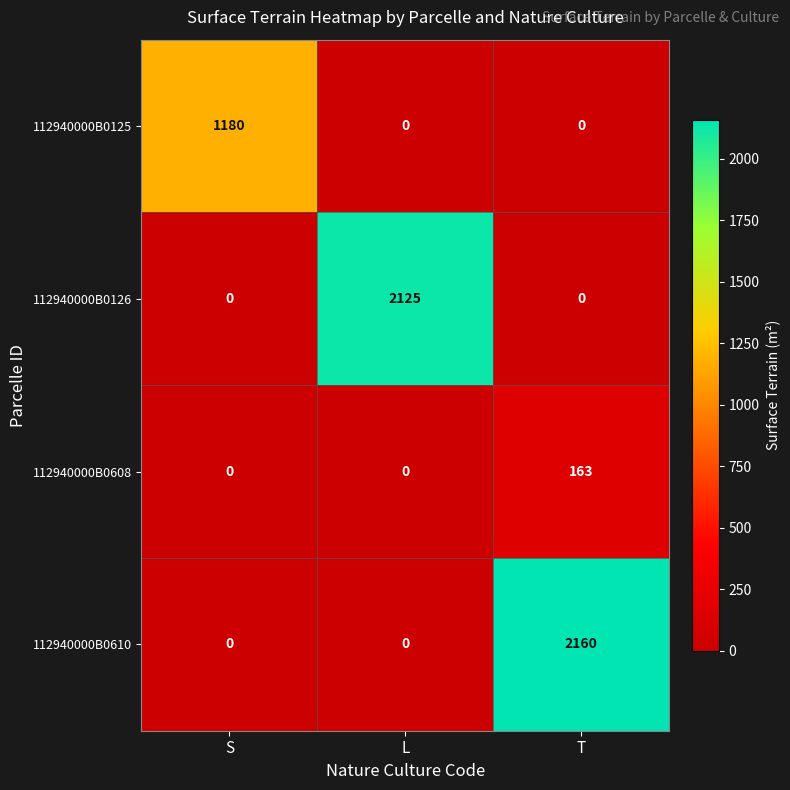

Which series has the largest total across all categories?

112940000B0610